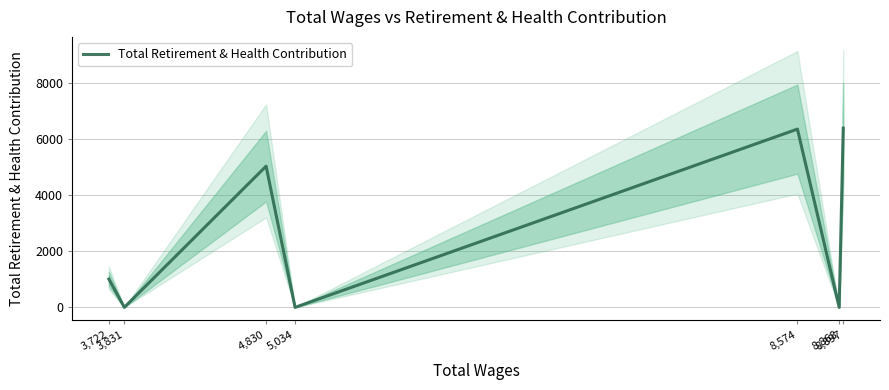

Between 8,574 and 4,830, which is larger?

8,574